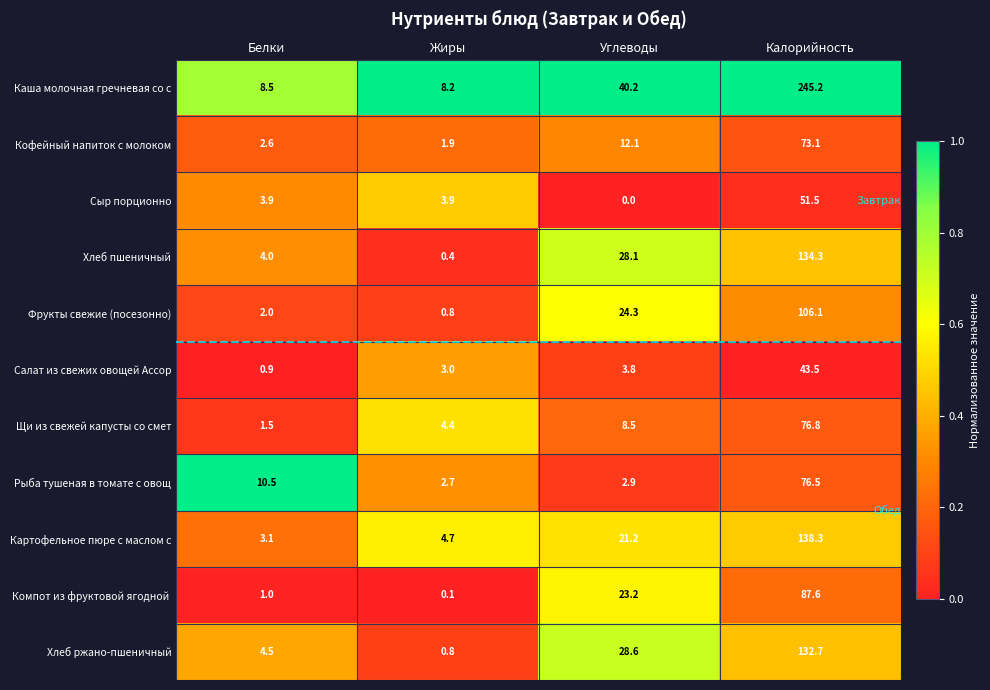

How many categories are shown in the chart?

4